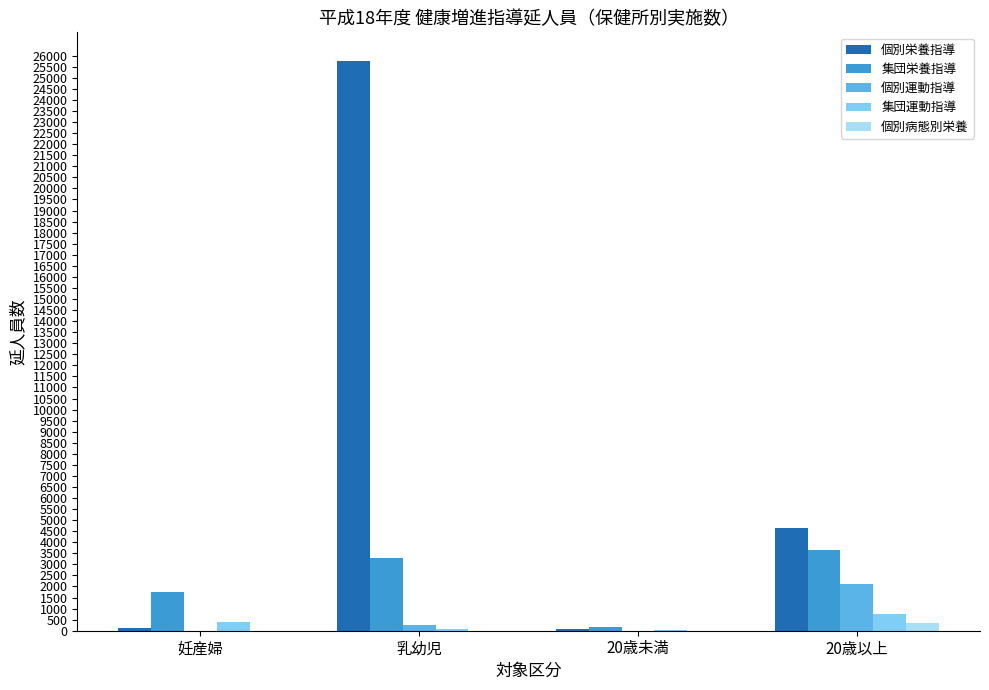

What is the average value of the 個別運動指導 series?

601